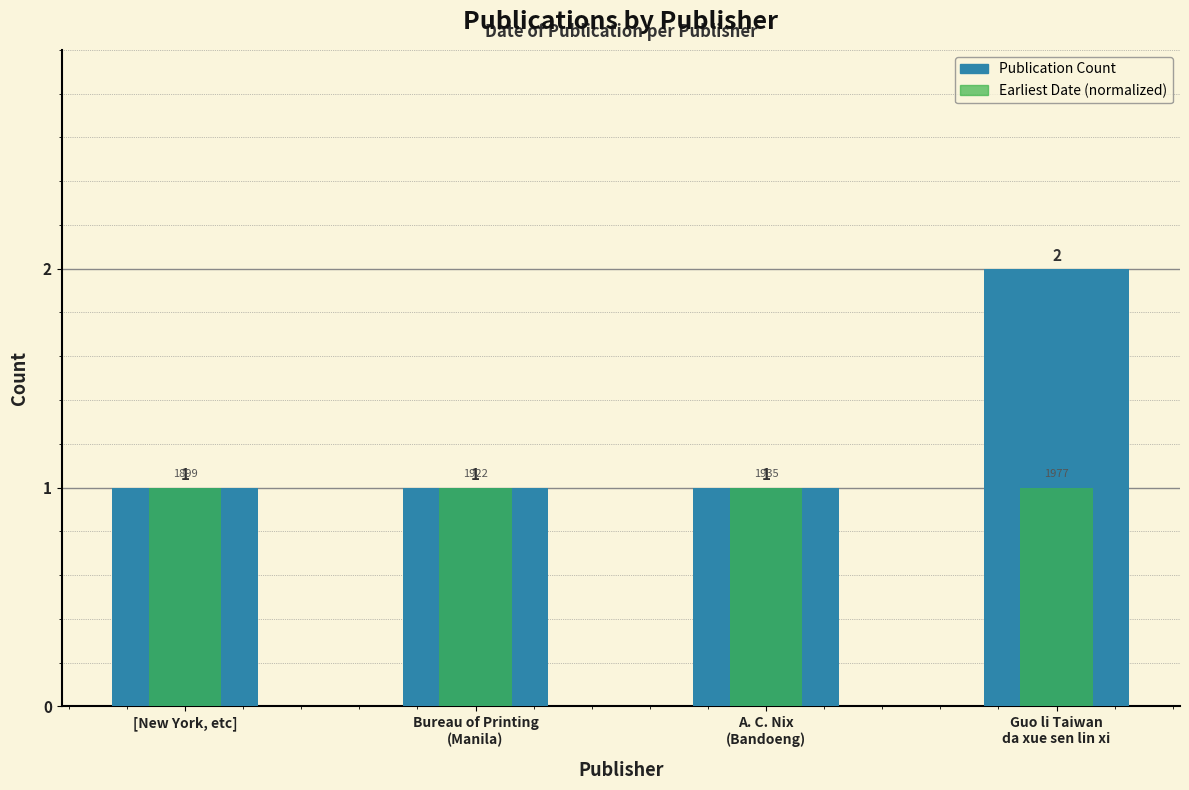

How many Publication Count values are between 1 and 2?

4